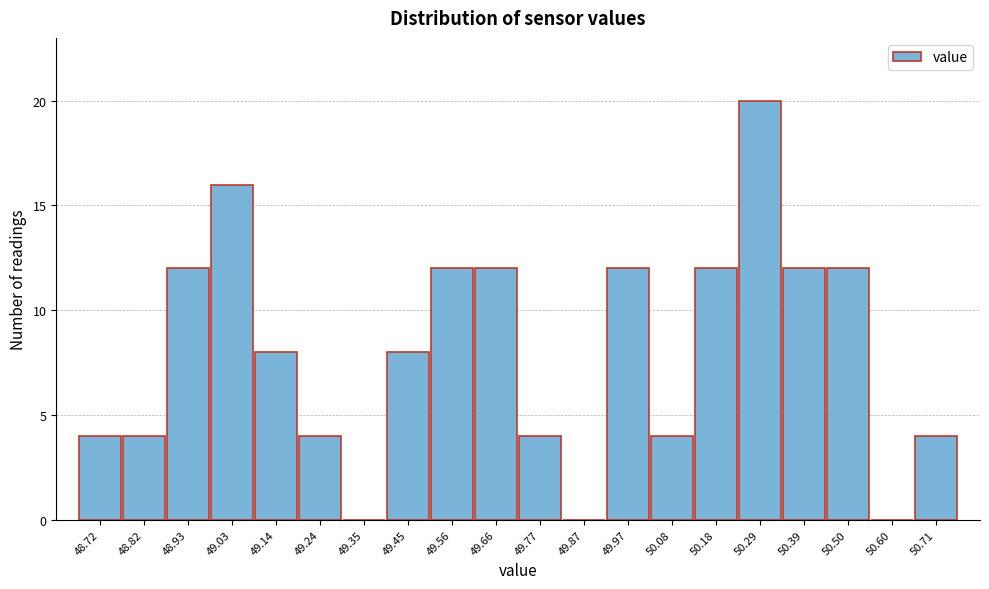

Reading left to right, list all the values displayed in this chart.

48.72=4	48.82=4	48.93=12	49.03=16	49.14=8	49.24=4	49.35=0	49.45=8	49.56=12	49.66=12	49.77=4	49.87=0	49.97=12	50.08=4	50.18=12	50.29=20	50.39=12	50.50=12	50.60=0	50.71=4